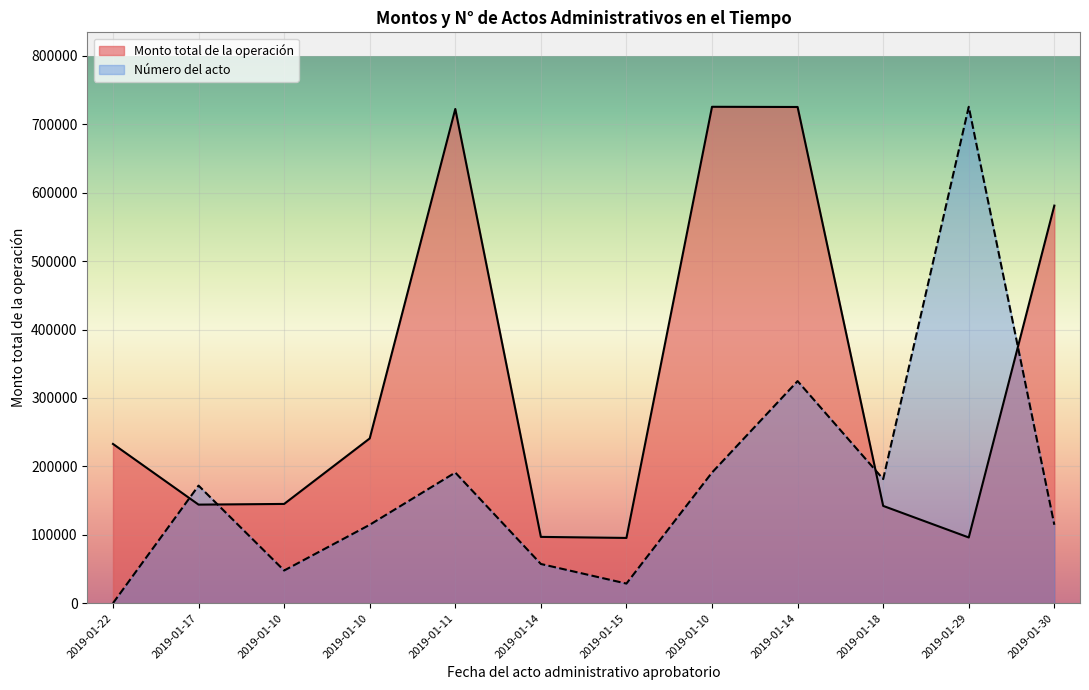

Reading left to right, what are all the values shown in this chart?

Monto total de la operación: 2019-01-22=232755.0	2019-01-17=144048.0	2019-01-10=145059.0	2019-01-10=240800.0	2019-01-11=722400.0	2019-01-14=96878.0	2019-01-15=95362.0	2019-01-10=725583.0	2019-01-14=725295.0	2019-01-18=142182.0	2019-01-29=96035.0	2019-01-30=581137.0
Número del acto: 2019-01-22=0.0	2019-01-17=171848.6	2019-01-10=47735.7	2019-01-10=114565.7	2019-01-11=190942.9	2019-01-14=57282.9	2019-01-15=28641.4	2019-01-10=190942.9	2019-01-14=324602.9	2019-01-18=181395.8	2019-01-29=725583.0	2019-01-30=114565.7